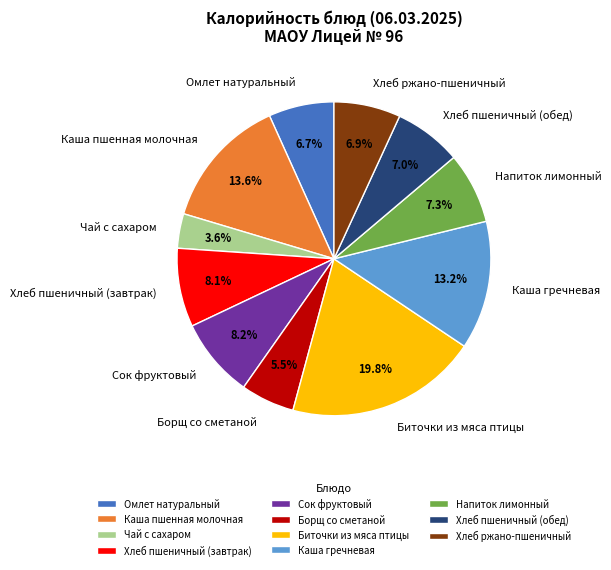

Which category has the biggest portion of the pie?

Биточки из мяса птицы